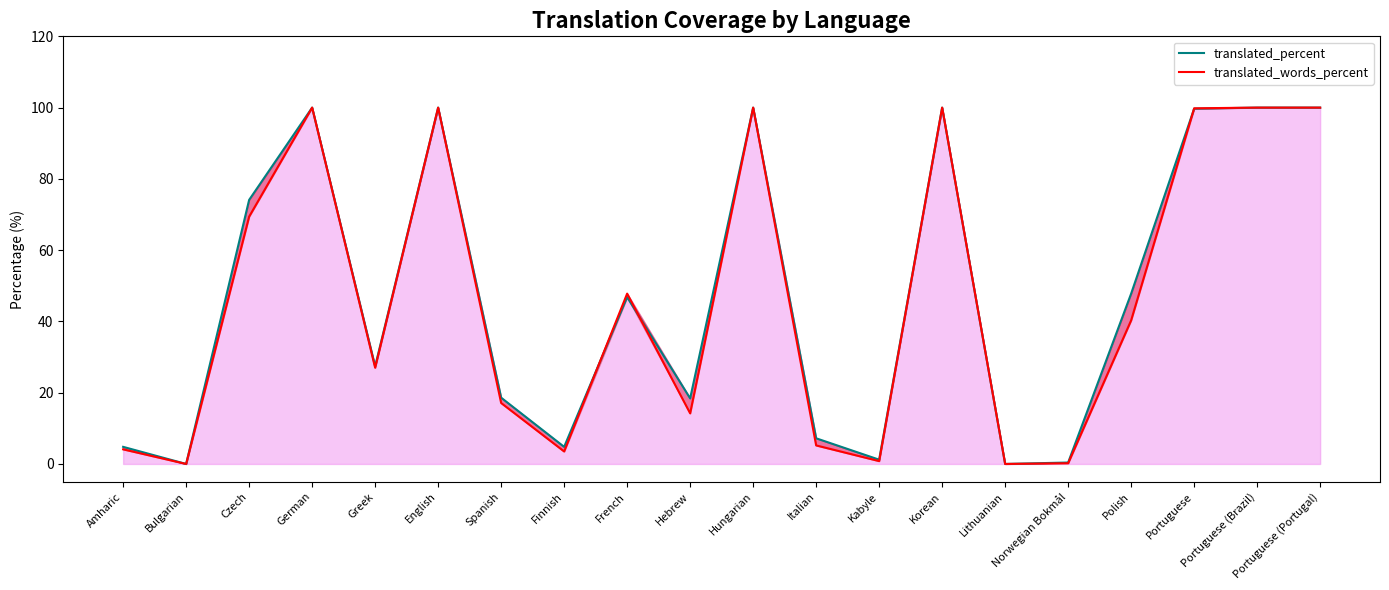

Which series ends up on top after the final intersection of translated_percent and translated_words_percent?

translated_words_percent